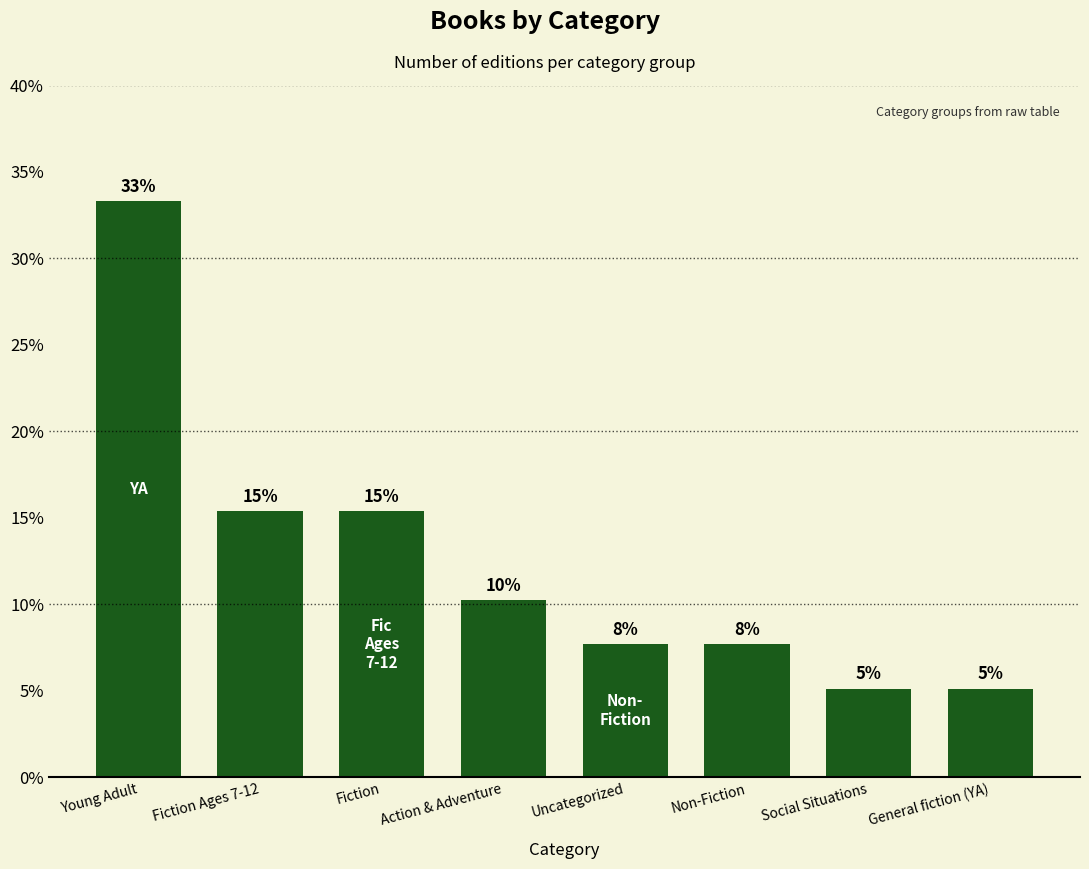

What is the change in value from Fiction Ages 7-12 to General fiction (YA)?

-0.1